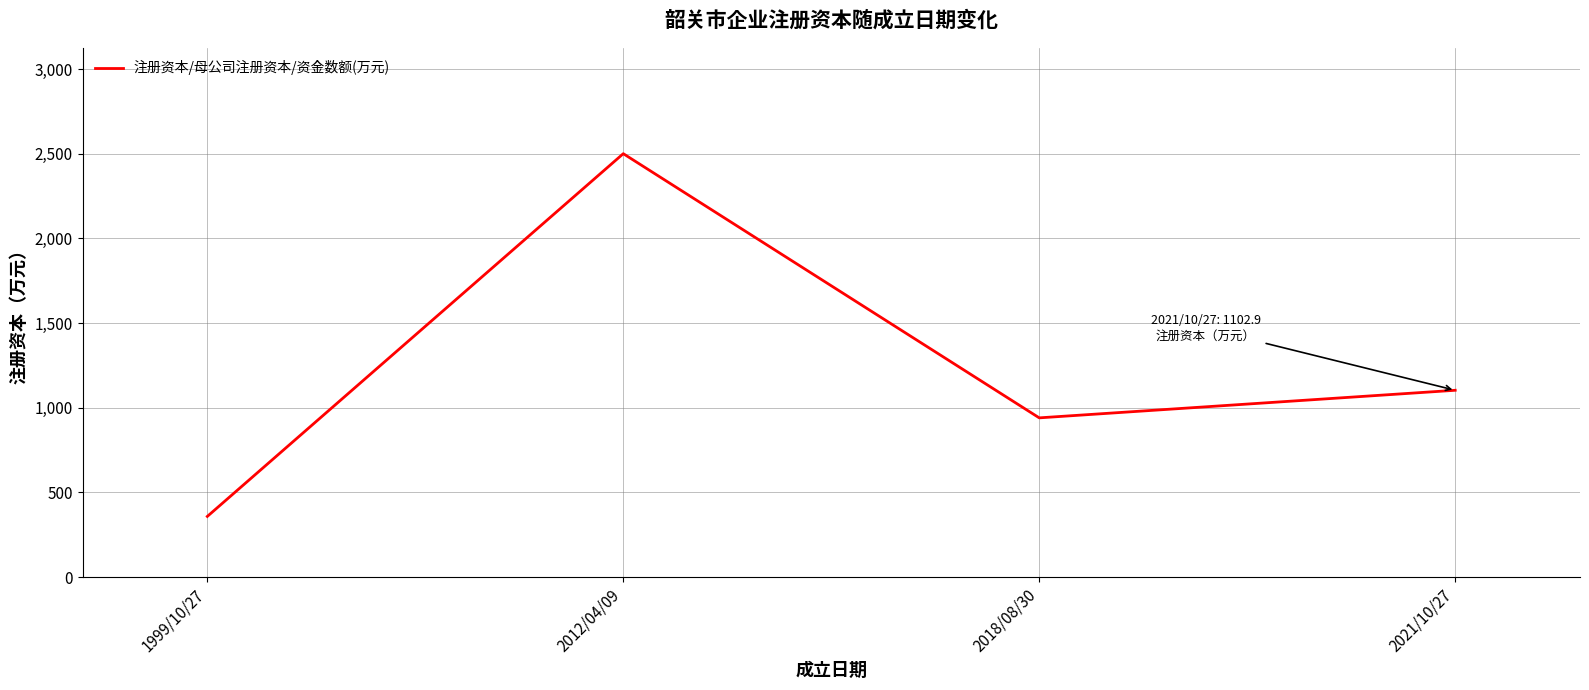

Which category has the lowest value across all series?

1999/10/27